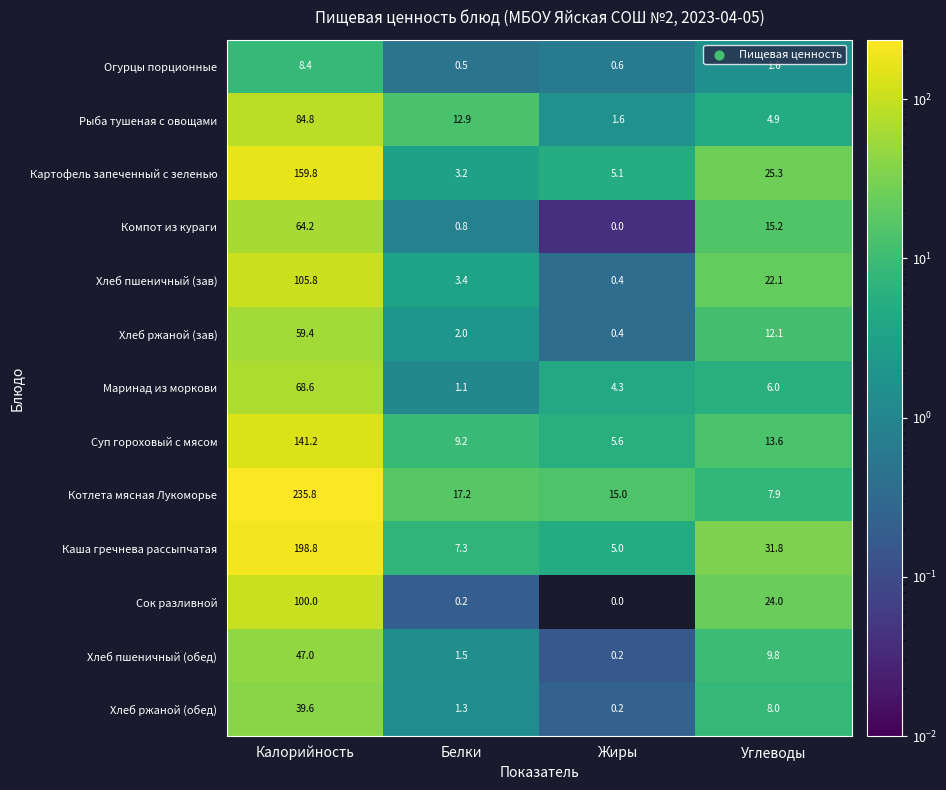

Rank the series at Калорийность from highest to lowest value.

Котлета мясная Лукоморье, Каша гречнева рассыпчатая, Картофель запеченный с зеленью, Суп гороховый с мясом, Хлеб пшеничный (зав), Сок разливной, Рыба тушеная с овощами, Маринад из моркови, Компот из кураги, Хлеб ржаной (зав), Хлеб пшеничный (обед), Хлеб ржаной (обед), Огурцы порционные